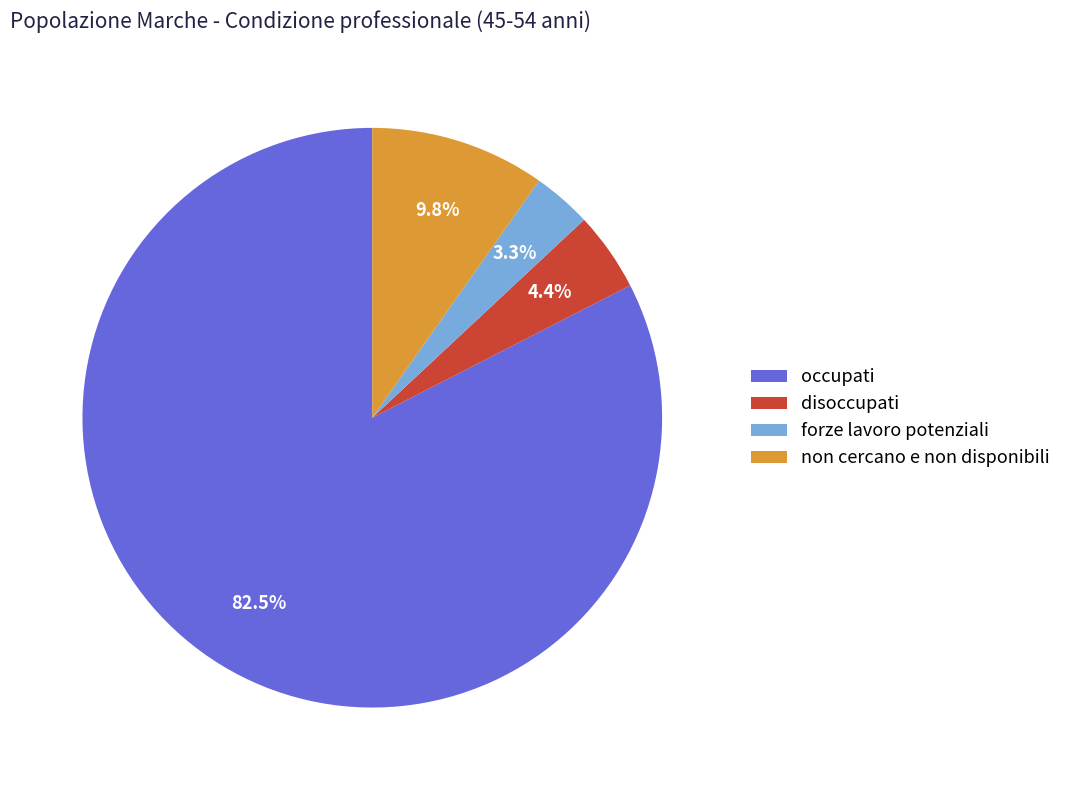

Count the number of slices in the pie.

4